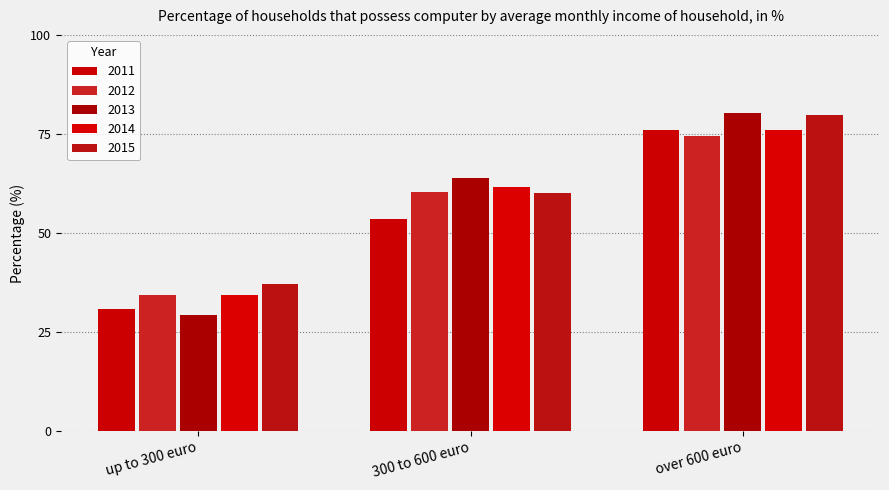

What position from the right is over 600 euro?

1